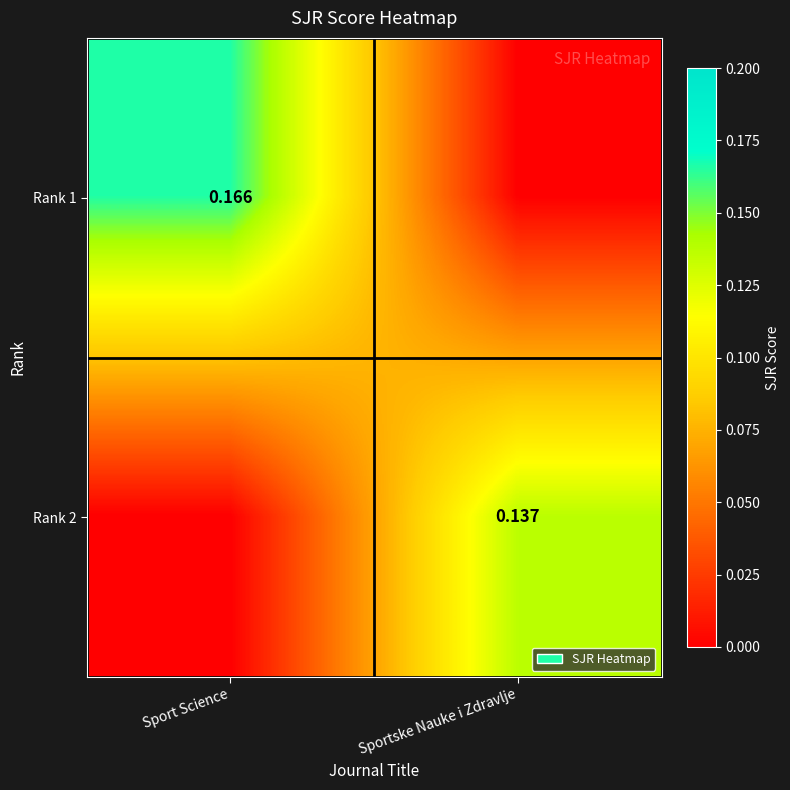

At which category is the sum across all series the highest?

Sport Science